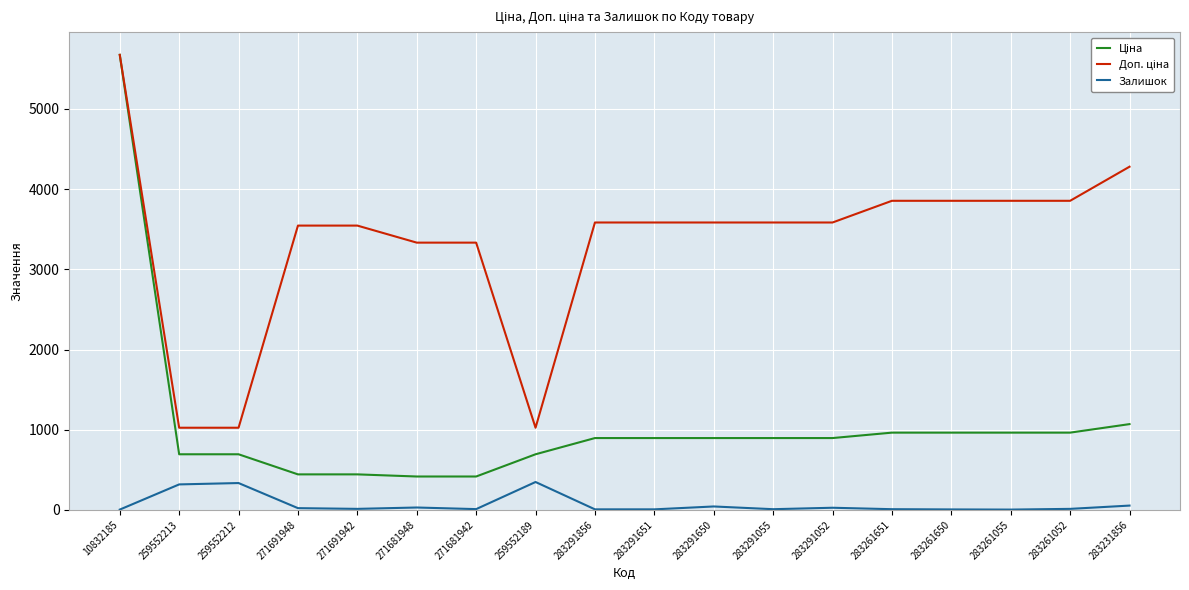

Is it true that Залишок equals 10.0 at 271681942?

True